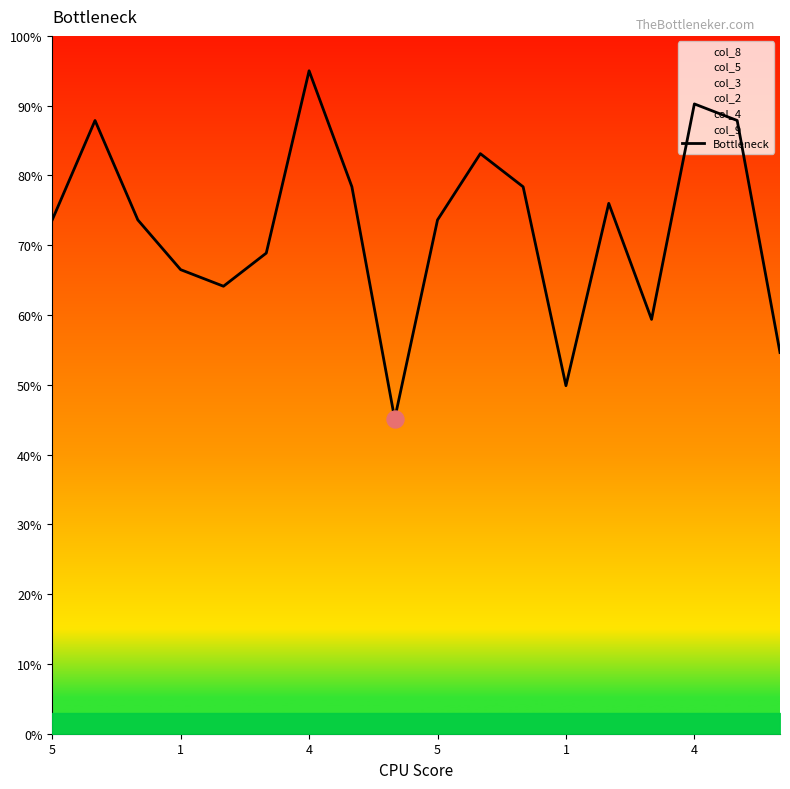

What is the ratio of the value at 12 to the value at 1?

0.8